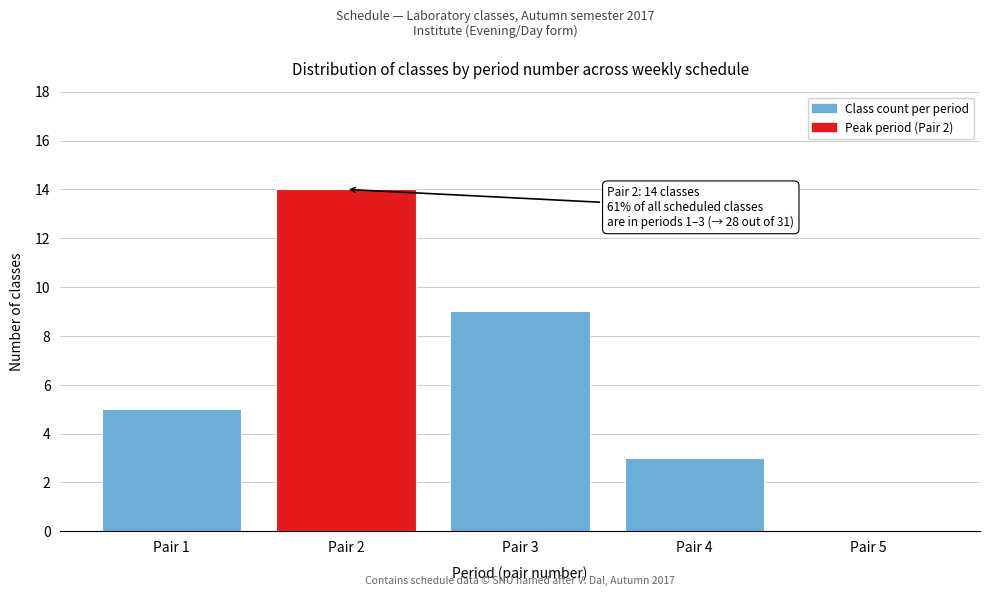

Reading left to right, extract all data points from this chart.

Pair 1=5	Pair 2=14	Pair 3=9	Pair 4=3	Pair 5=0